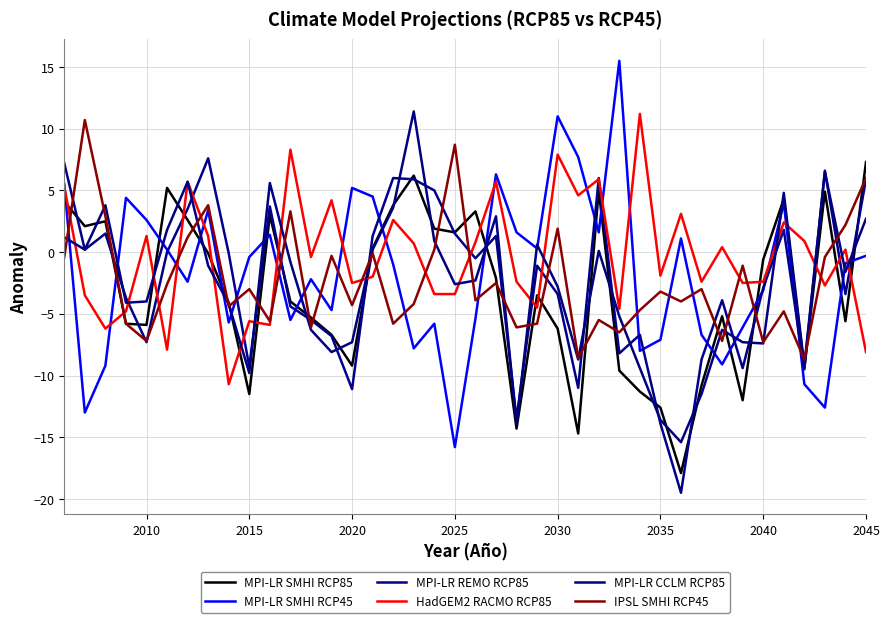

How many lines are shown in the chart?

6